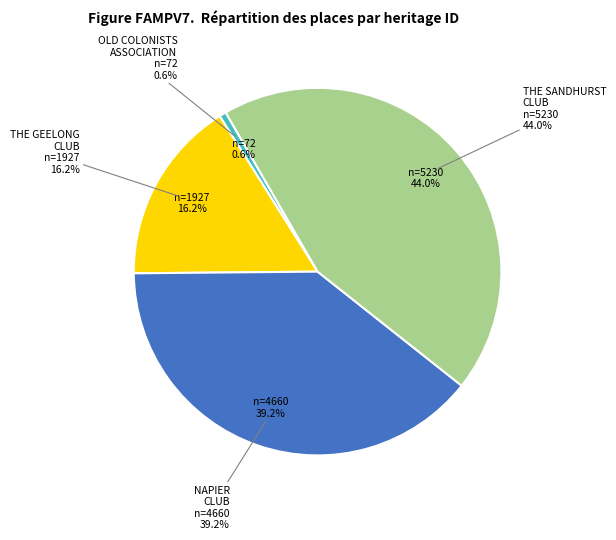

The OLD COLONISTS ASSOCIATION slice represents 1% of the pie. True or false?

True